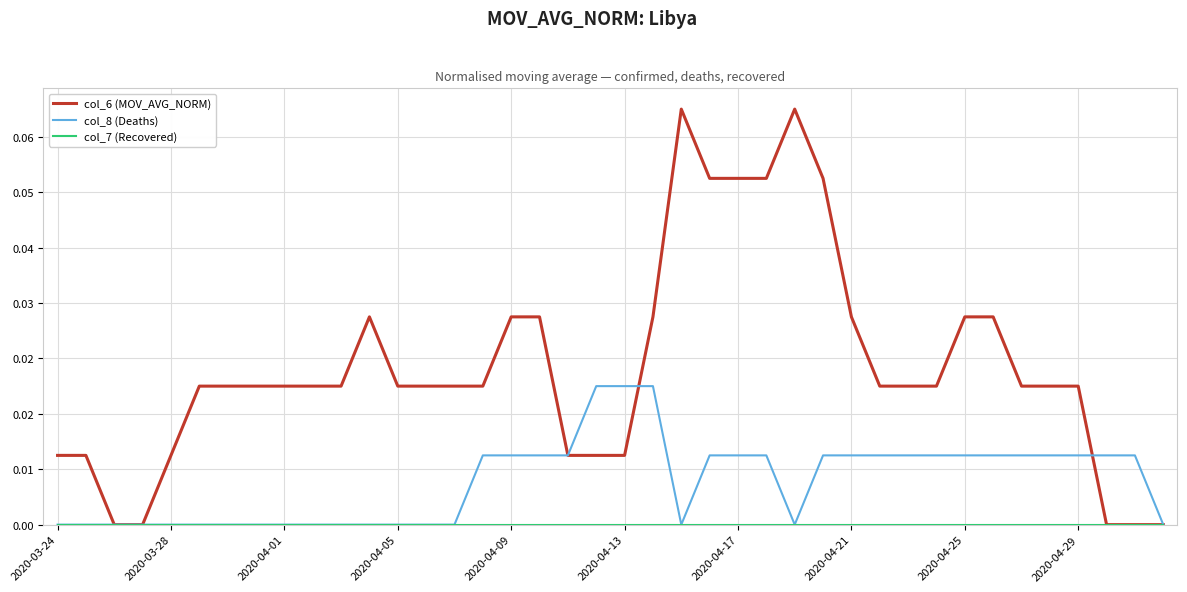

Is this an area chart (filled region under the line)?

No